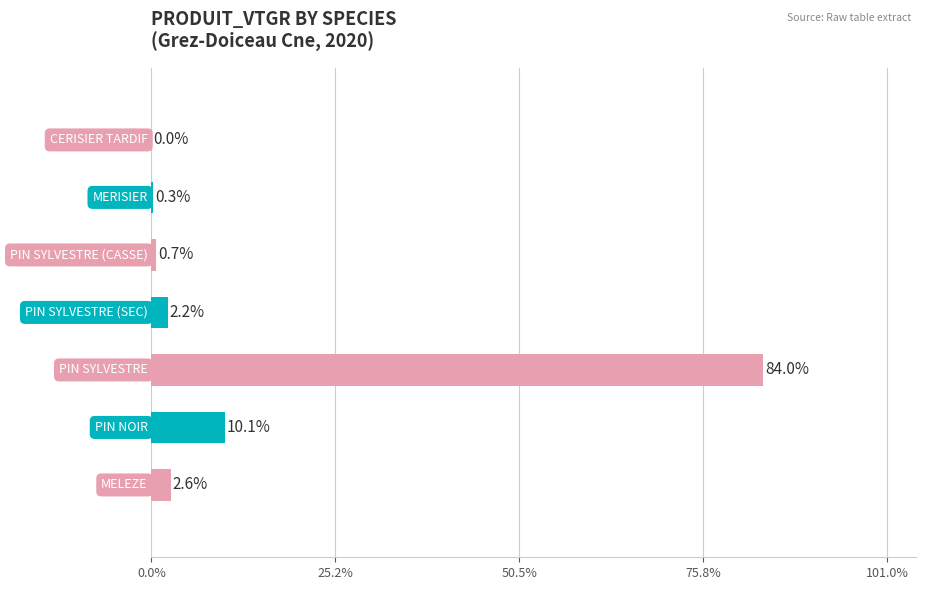

Are the bars grouped side by side (vs. stacked)?

No